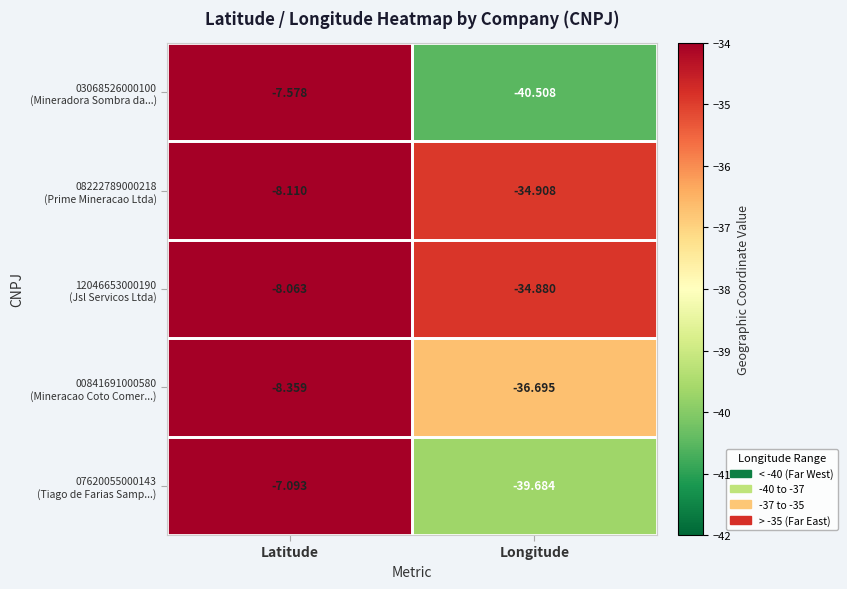

At which category is the sum across all series the highest?

Latitude